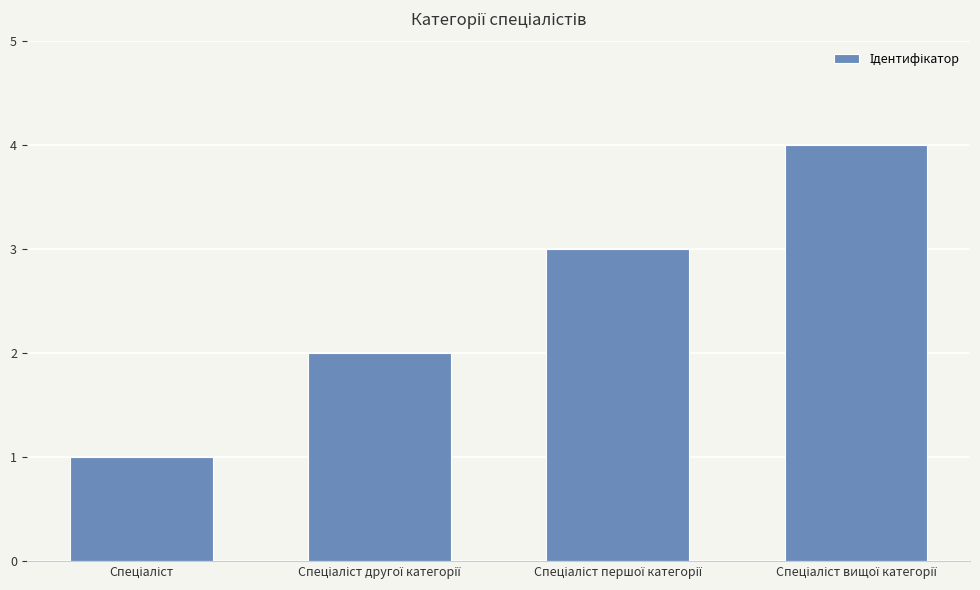

What is the greatest value displayed?

4